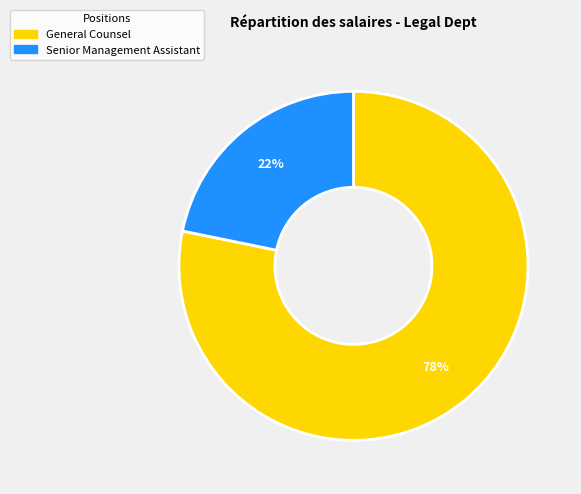

Approximately how many times larger is the value at Senior Management Assistant compared to General Counsel?

0.3